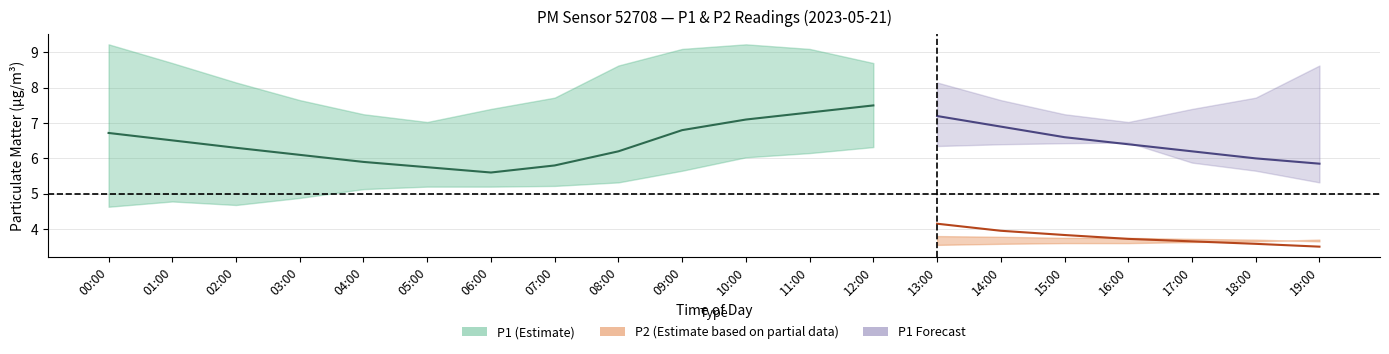

Rank the categories by P1_upper value from lowest to highest.

05:00, 16:00, 04:00, 15:00, 06:00, 17:00, 03:00, 14:00, 07:00, 18:00, 02:00, 13:00, 08:00, 19:00, 01:00, 12:00, 09:00, 11:00, 00:00, 10:00